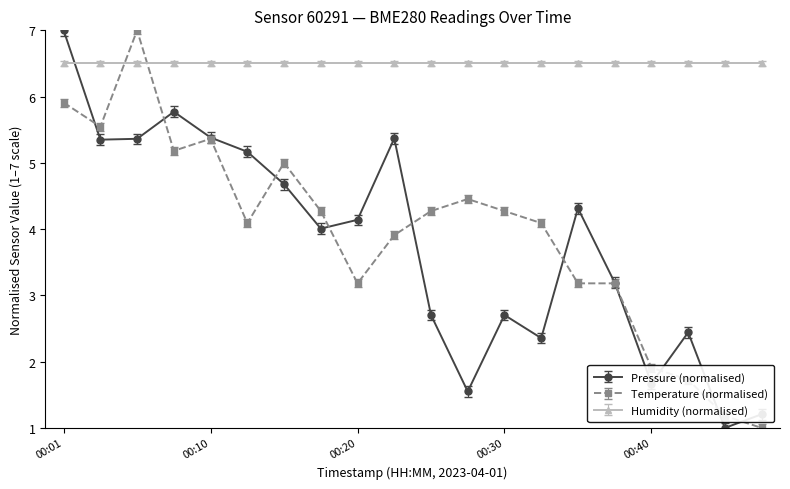

What is the greatest value displayed?

7.0